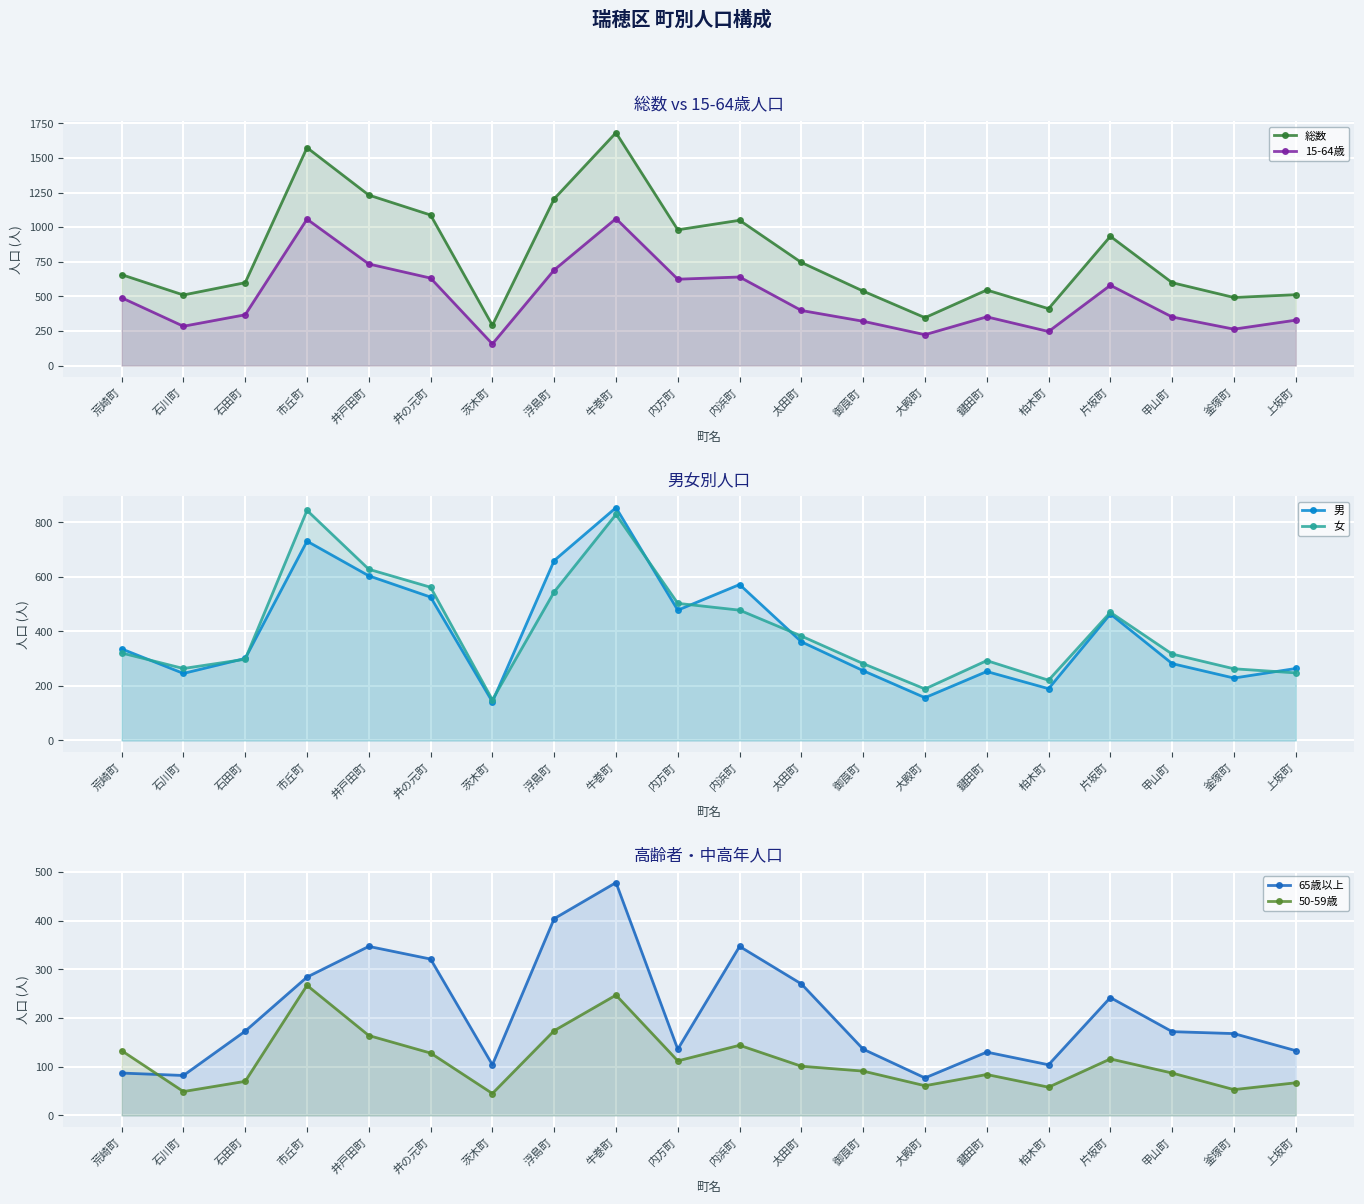

What position from the left is 釜塚町?

19